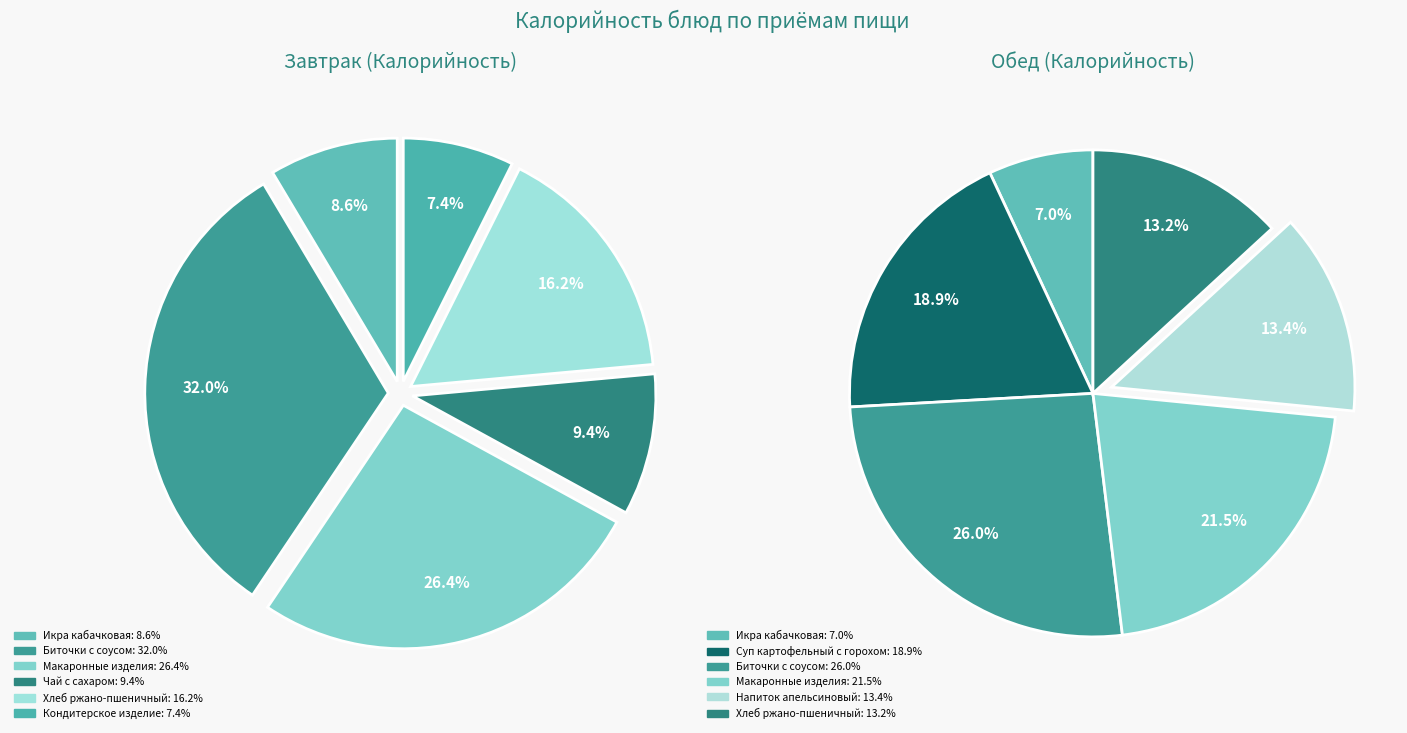

Combined, what portion of the pie is 0 and 2?

35.0%